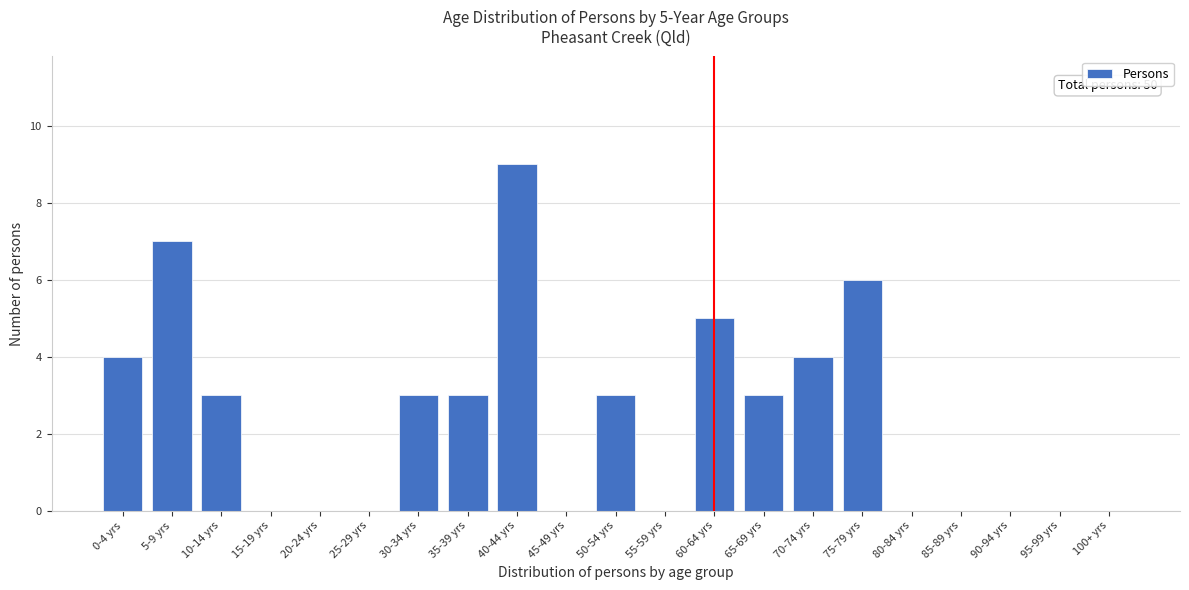

Reading left to right, list all the values displayed in this chart.

0-4 yrs=4	5-9 yrs=7	10-14 yrs=3	15-19 yrs=0	20-24 yrs=0	25-29 yrs=0	30-34 yrs=3	35-39 yrs=3	40-44 yrs=9	45-49 yrs=0	50-54 yrs=3	55-59 yrs=0	60-64 yrs=5	65-69 yrs=3	70-74 yrs=4	75-79 yrs=6	80-84 yrs=0	85-89 yrs=0	90-94 yrs=0	95-99 yrs=0	100+ yrs=0